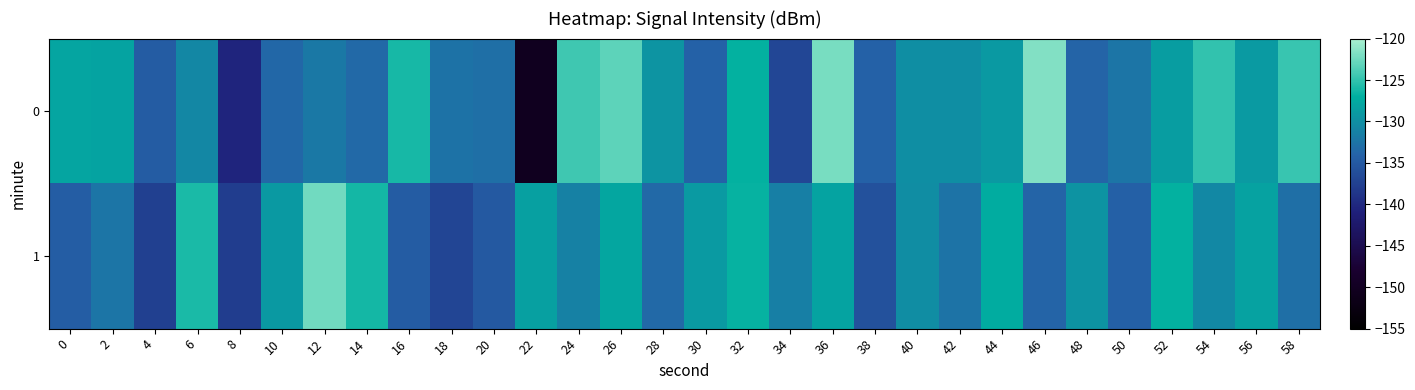

List the series in order of their peak value, highest first.

0, 1